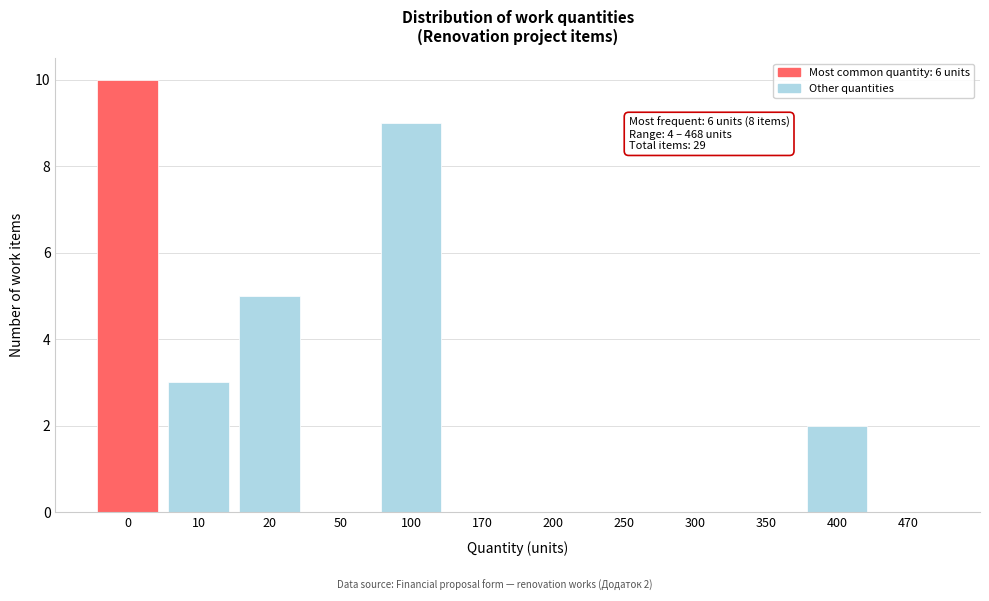

Reading right to left, extract all data points from this chart.

470=0	400=2	350=0	300=0	250=0	200=0	170=0	100=9	50=0	20=5	10=3	0=10